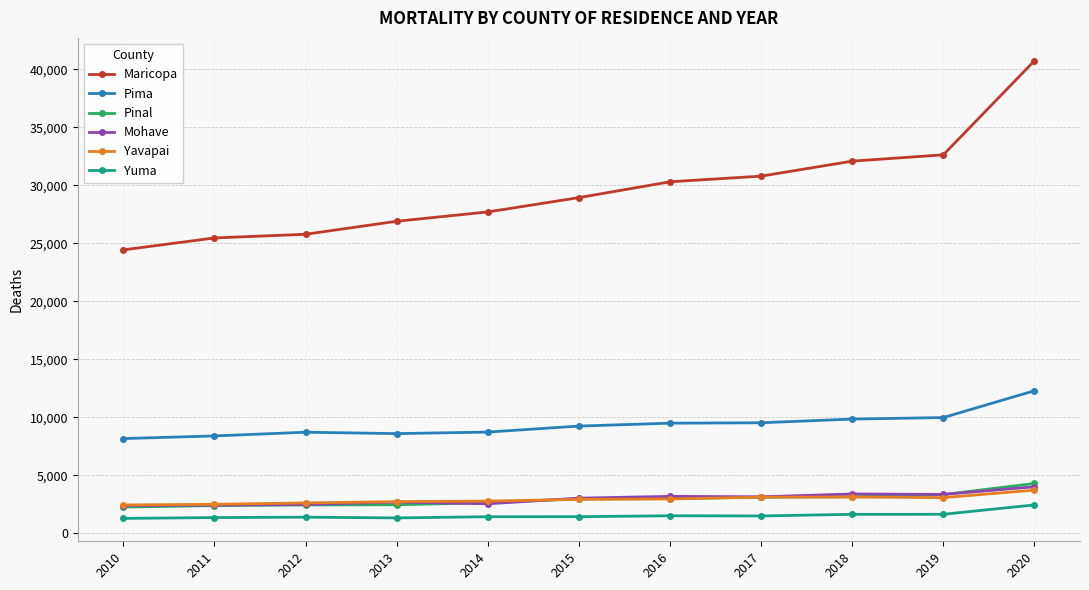

True or false: Yavapai and Yuma intersect in this chart.

False